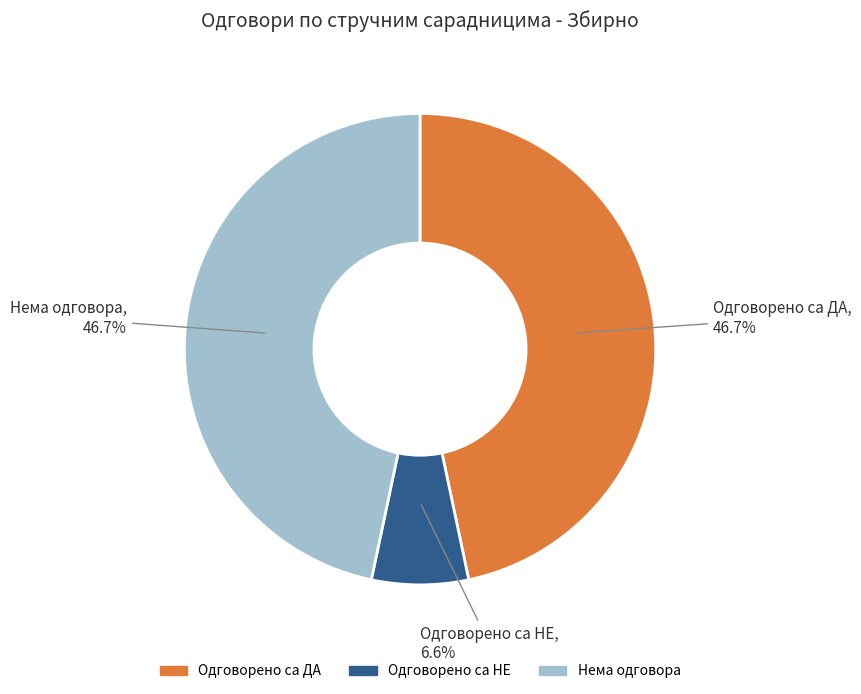

Is there any slice that represents more than half of the pie?

No